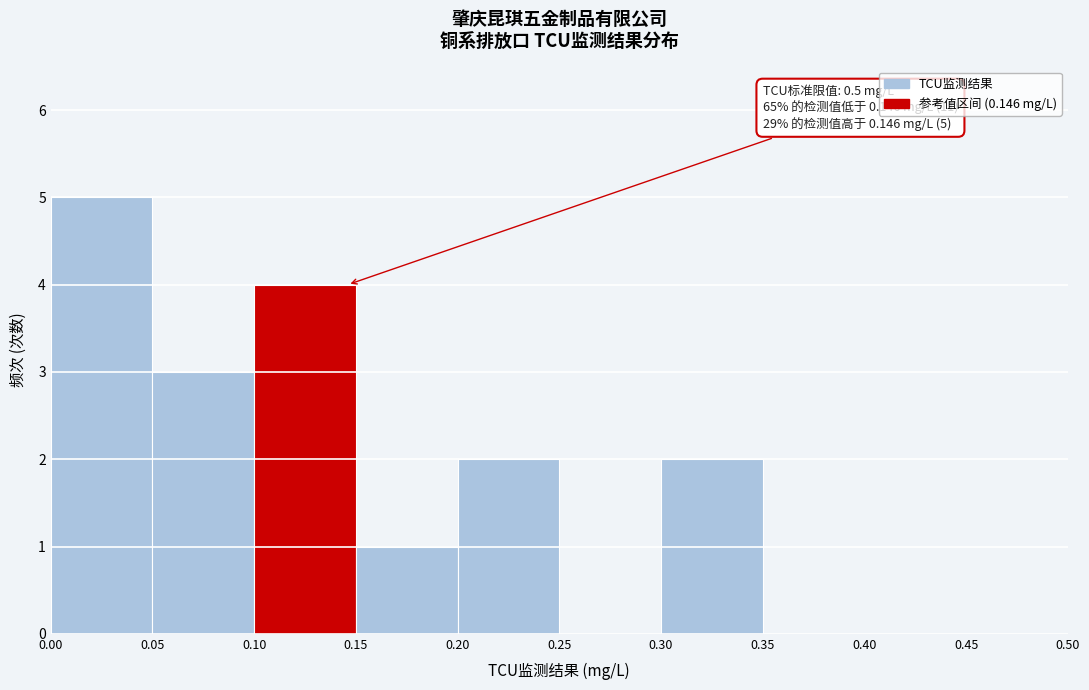

Over which range of the x-axis is the bar tallest?

0.00 to 0.05